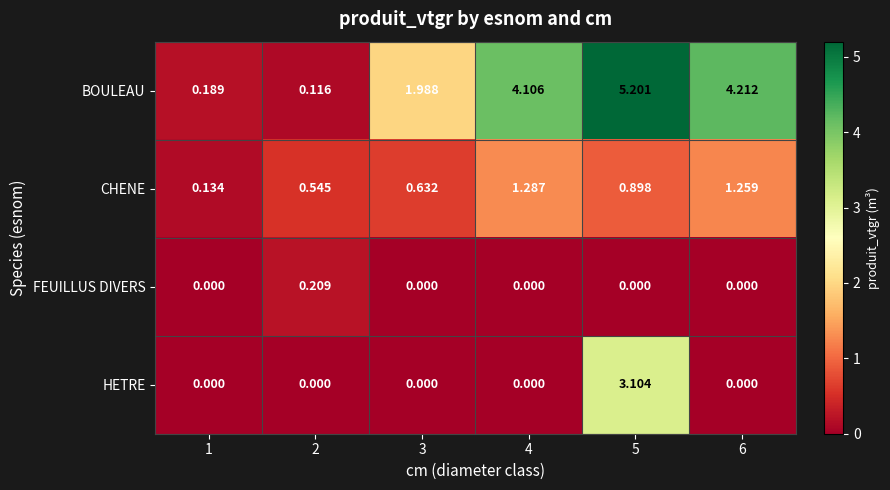

Is the value of BOULEAU at 1 greater than the value of CHENE at 3?

No